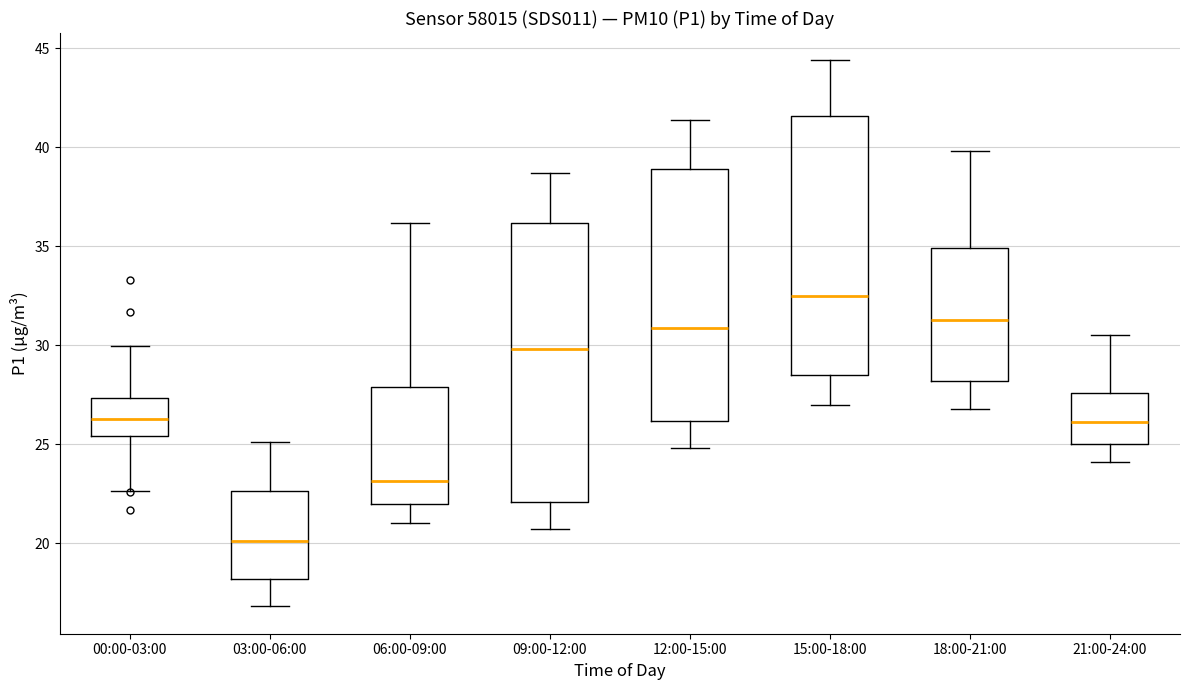

Comparing the boxes themselves (not the whiskers), which one is the tallest?

09:00-12:00